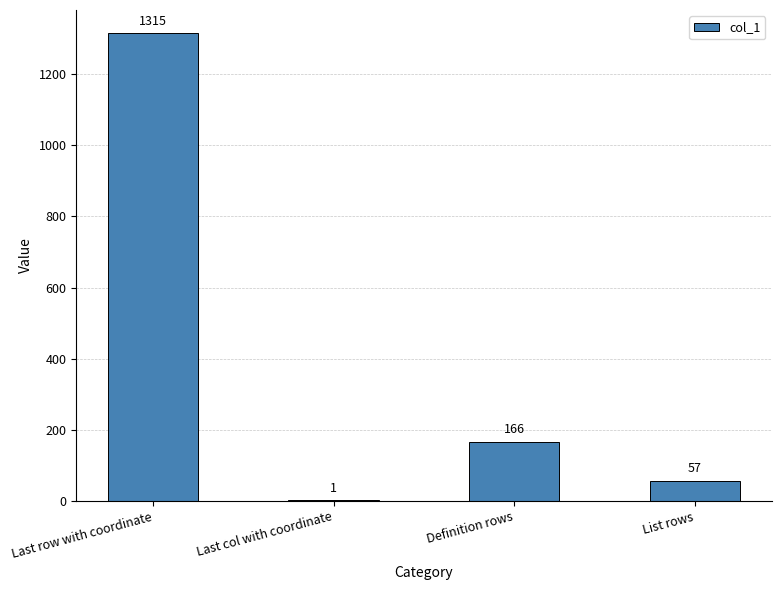

Does the chart contain stacked bars?

No